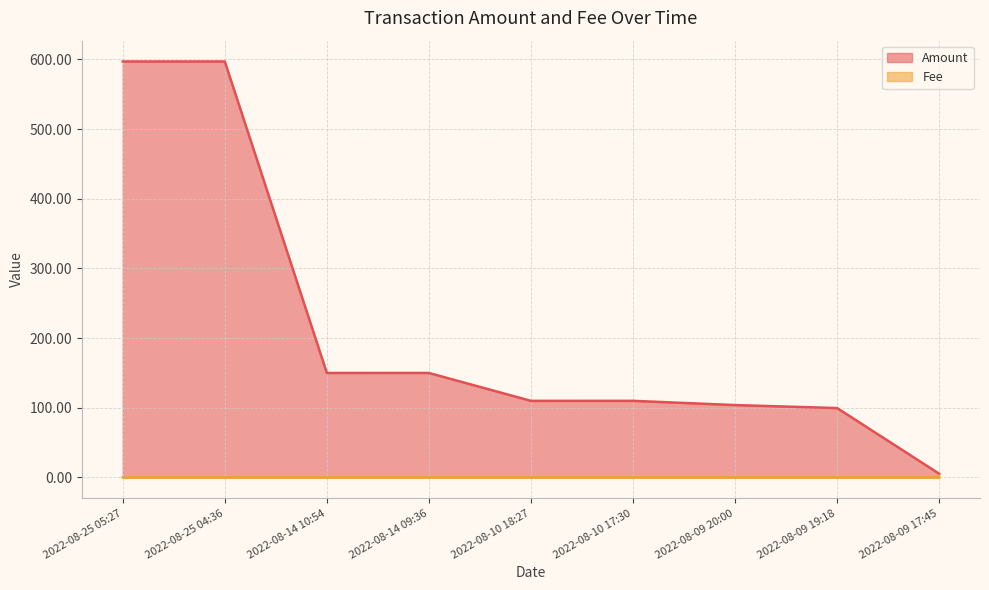

What is the label of the 3rd point from the right?

2022-08-09 20:00